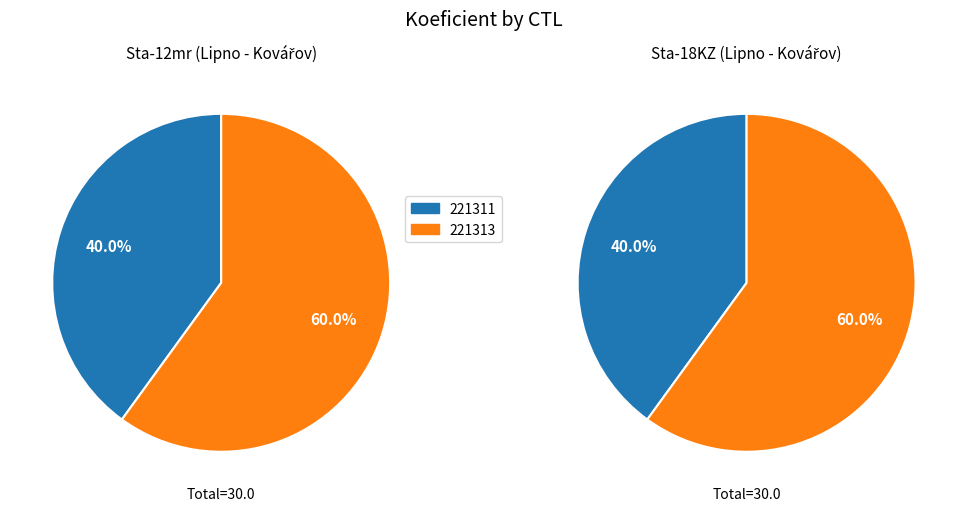

To the nearest percent, what portion does 221311 represent?

40%